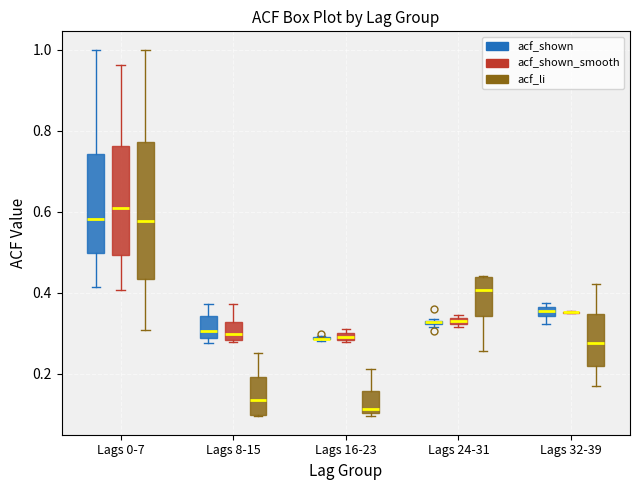

Which box is the tallest, from its lower edge to its upper edge?

Lags 0-7 (acf_li)